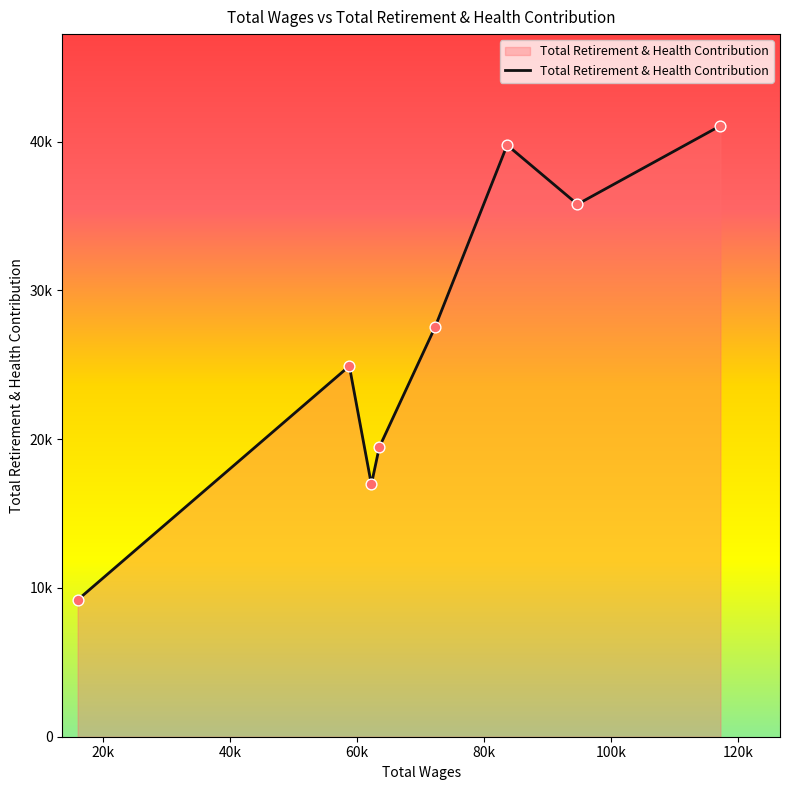

Is this an area chart (filled region under the line)?

Yes